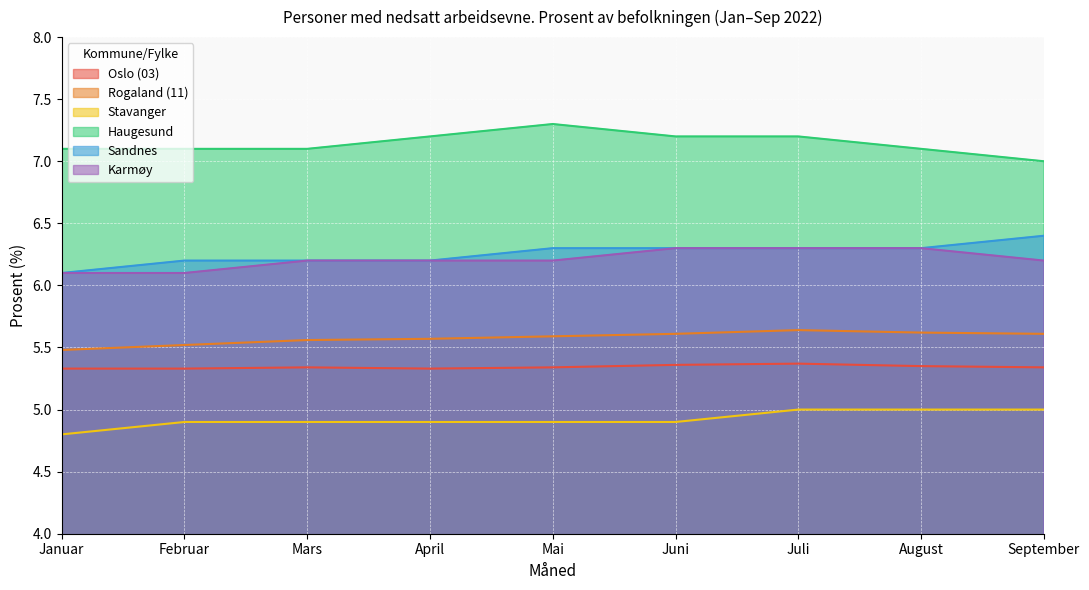

How many series are shown in this chart?

6